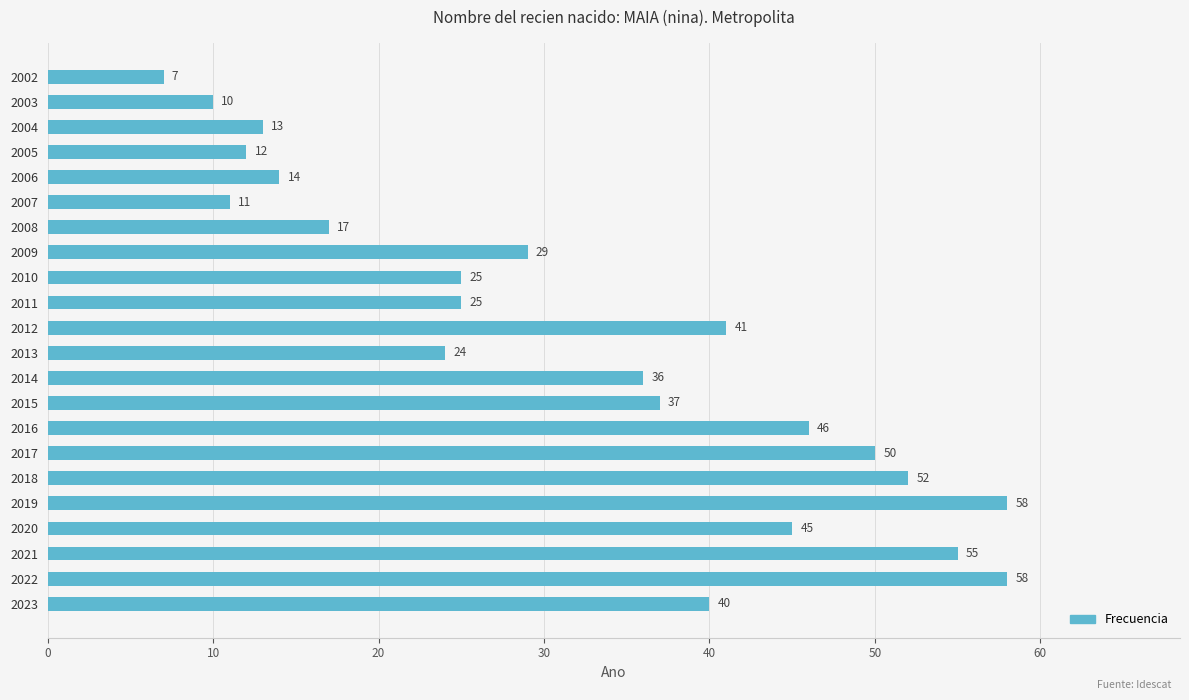

How many values are below 36?

11